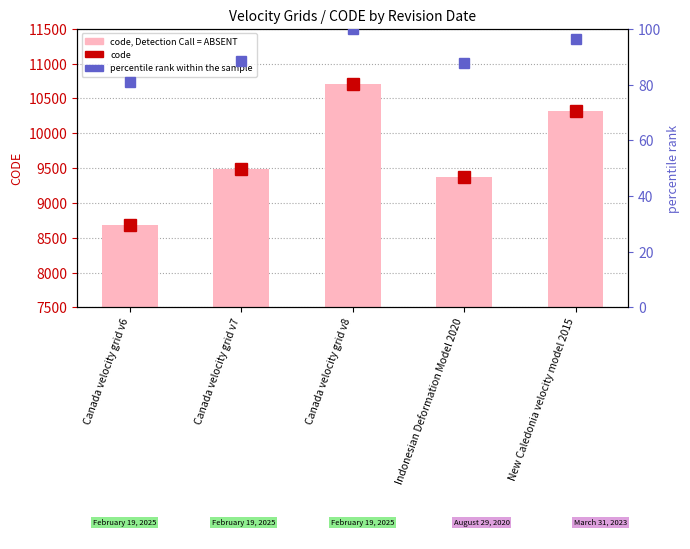

Is it true that percentile rank within the sample equals 26.4 at Canada velocity grid v7?

False